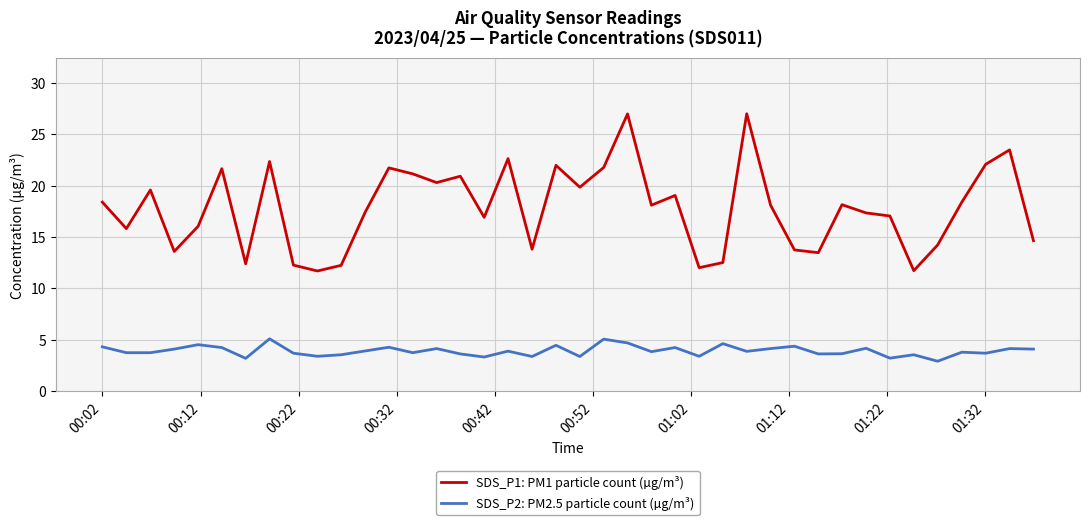

True or false: SDS_P2: PM2.5 particle count (µg/m³) and SDS_P1: PM1 particle count (µg/m³) intersect in this chart.

False